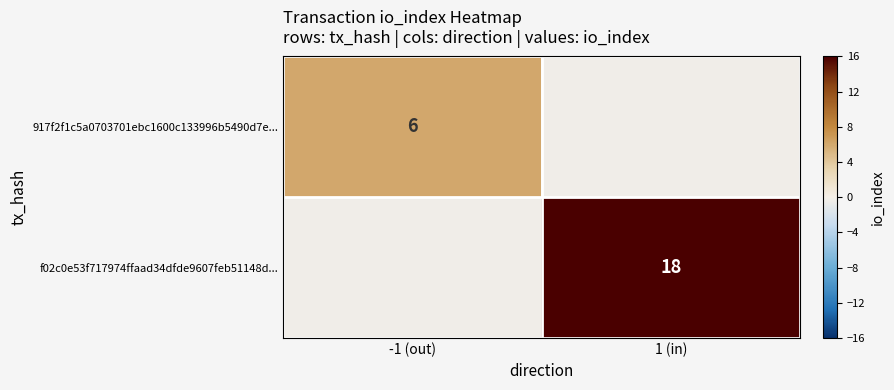

True or false: f02c0e53f717974ffaad34dfde9607feb51148d... has a value of 18 at 1 (in).

True